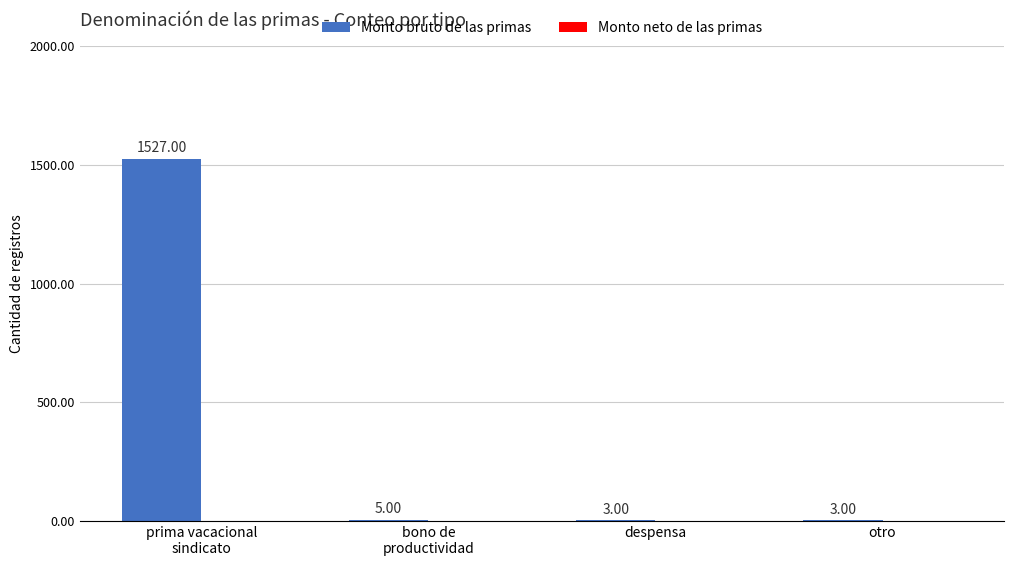

Approximately how many times larger is the value at despensa compared to otro?

1.0